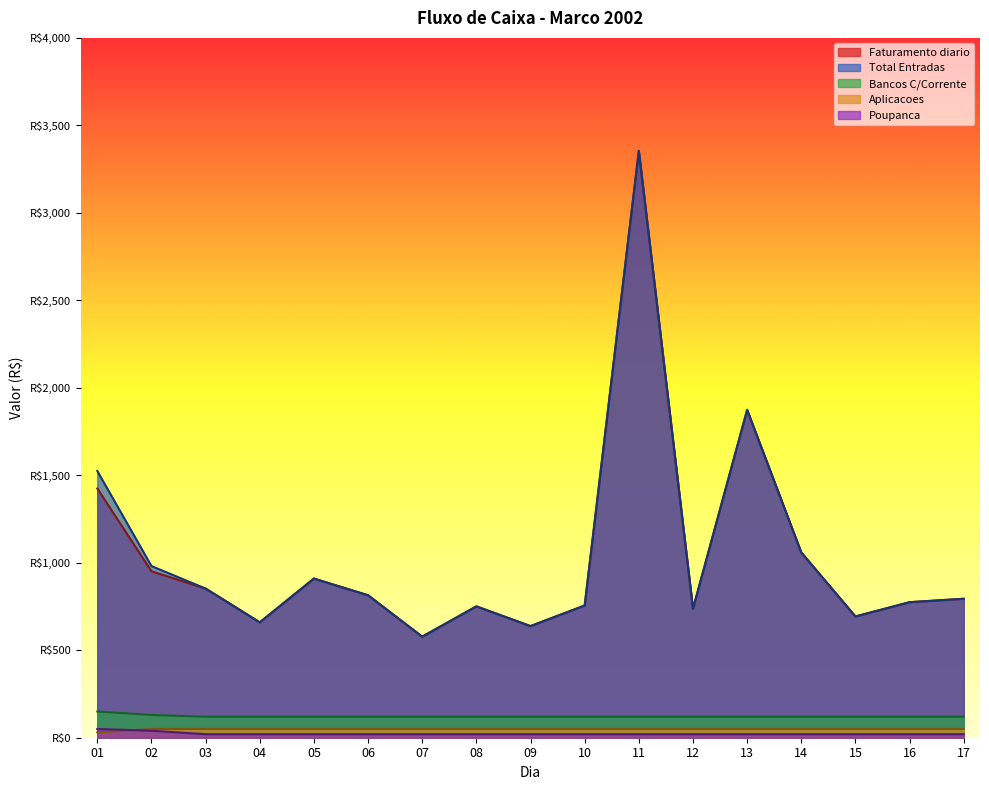

Is it true that Total Entradas equals 236.8 at 08?

False